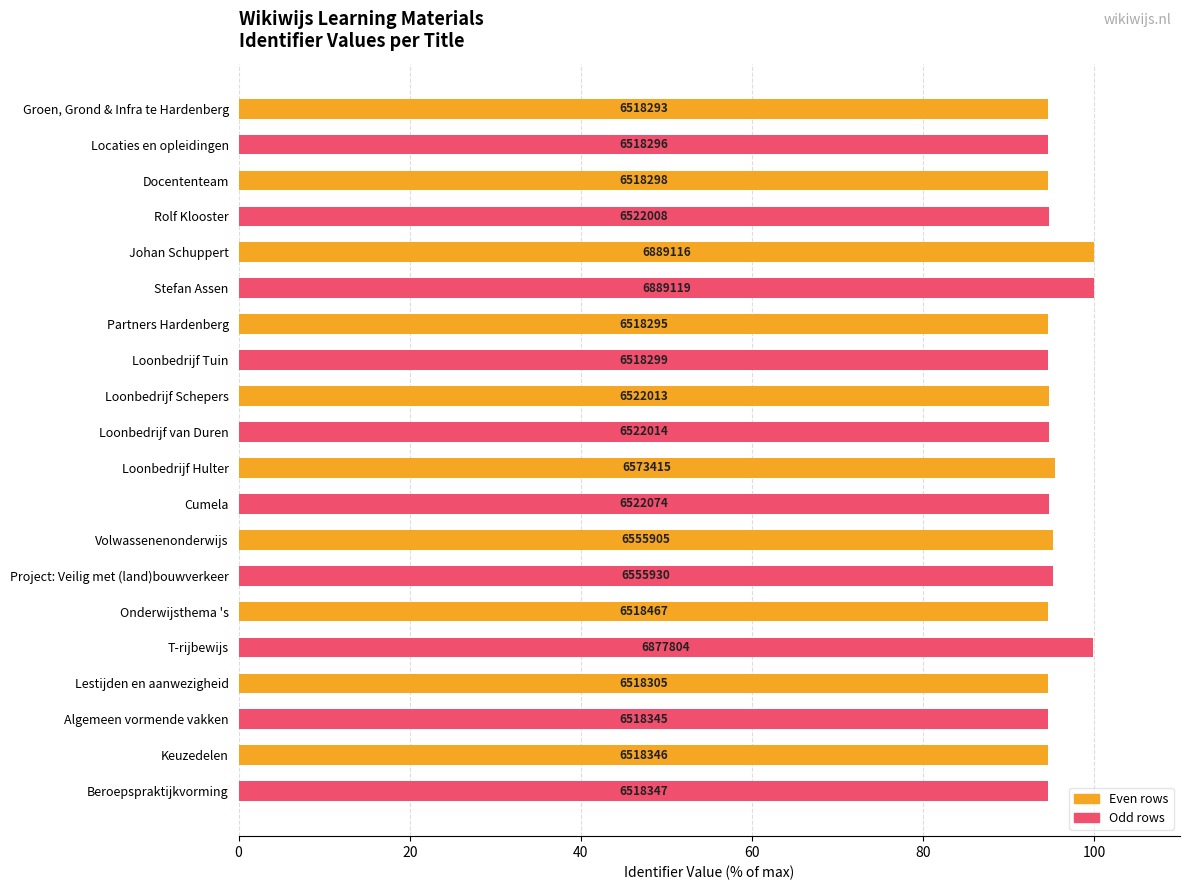

How many bars are there in total?

20